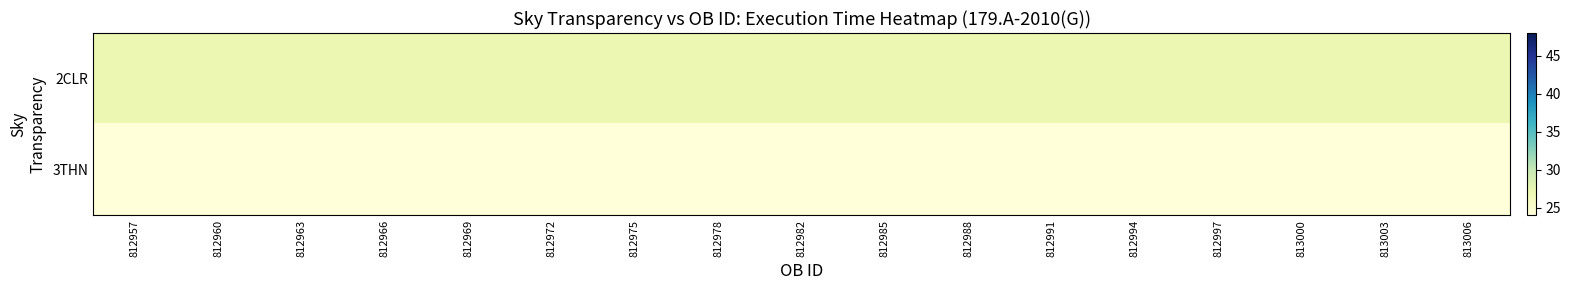

Reading left to right, list all the values displayed in this chart.

2CLR: 812957=27	812960=27	812963=27	812966=27	812969=27	812972=27	812975=27	812978=27	812982=27	812985=27	812988=27	812991=27	812994=27	812997=27	813000=27	813003=27	813006=27
3THN: 812957=24	812960=24	812963=24	812966=24	812969=24	812972=24	812975=24	812978=24	812982=24	812985=24	812988=24	812991=24	812994=24	812997=24	813000=24	813003=24	813006=24